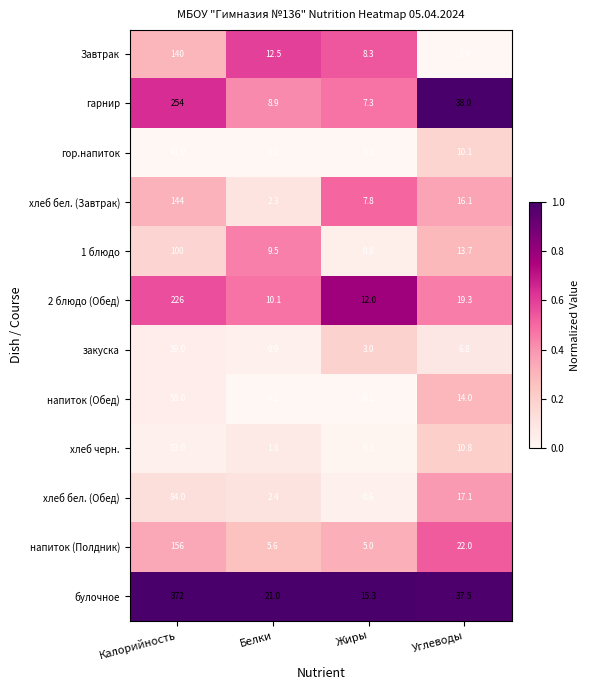

List the series in order of their peak value, lowest first.

гор.напиток, хлеб черн., напиток (Обед), закуска, хлеб бел. (Обед), 1 блюдо, Завтрак, хлеб бел. (Завтрак), напиток (Полдник), 2 блюдо (Обед), гарнир, булочное